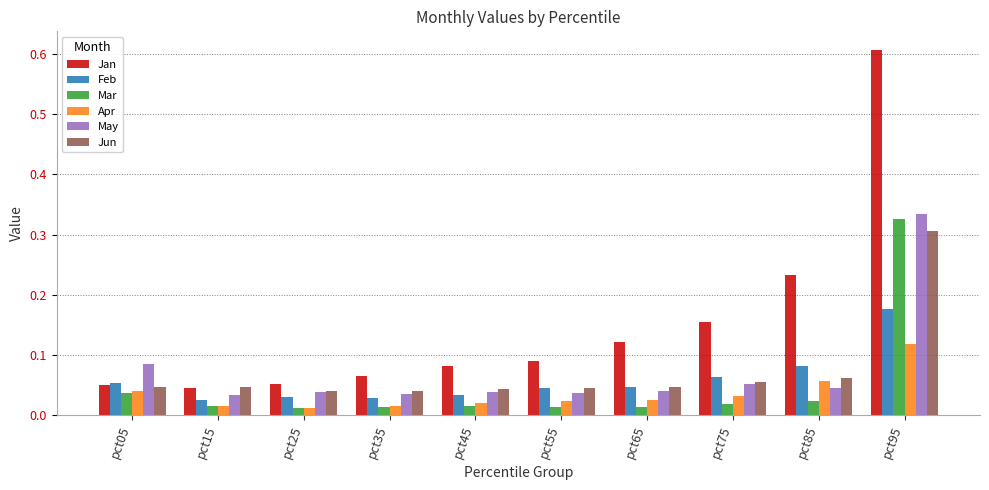

What is the sum of all Mar values?

0.5